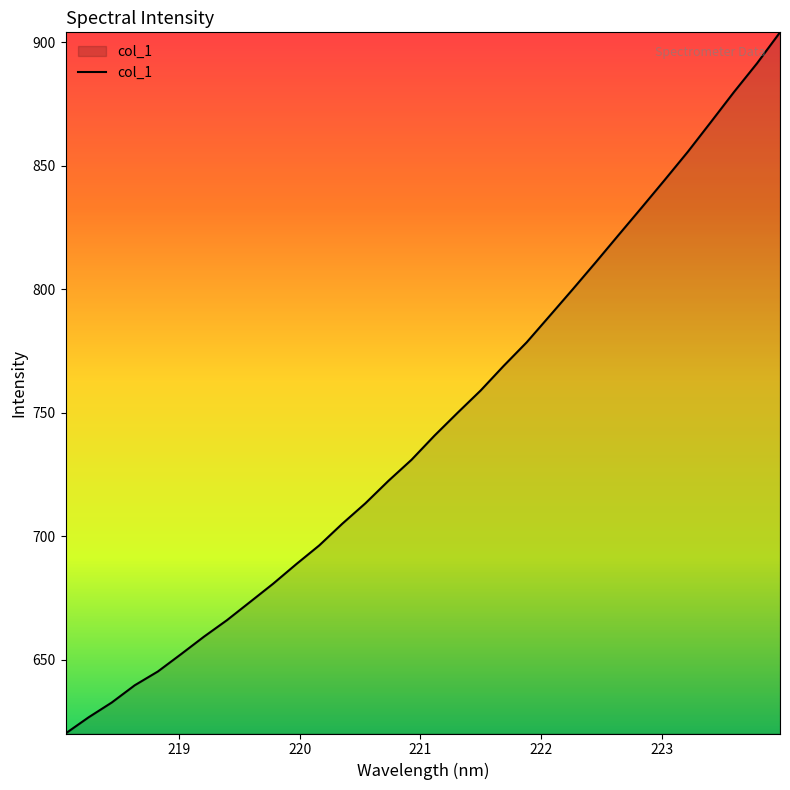

Does the chart have visible grid lines?

No